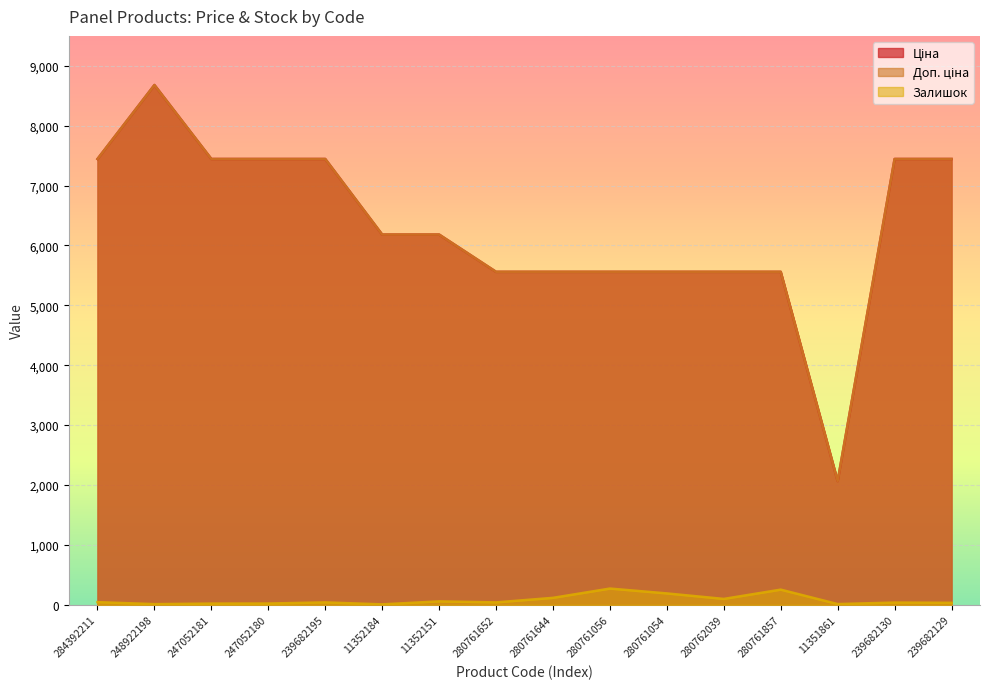

What is the label of the 10th point from the left?

280761056